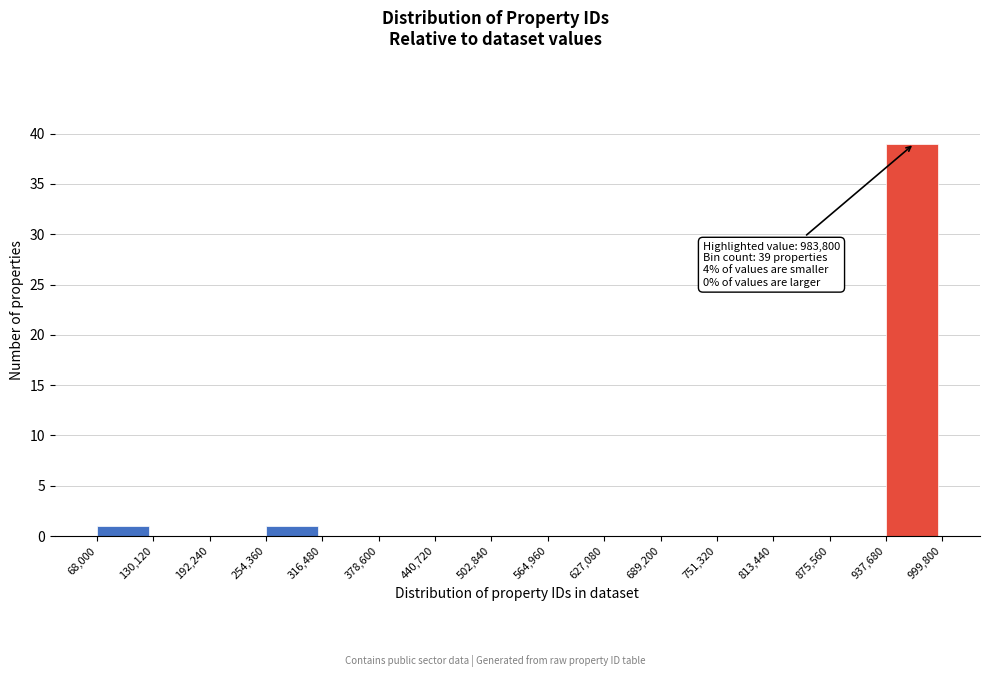

Which range on the x-axis has the tallest bar?

937,680 to 999,800